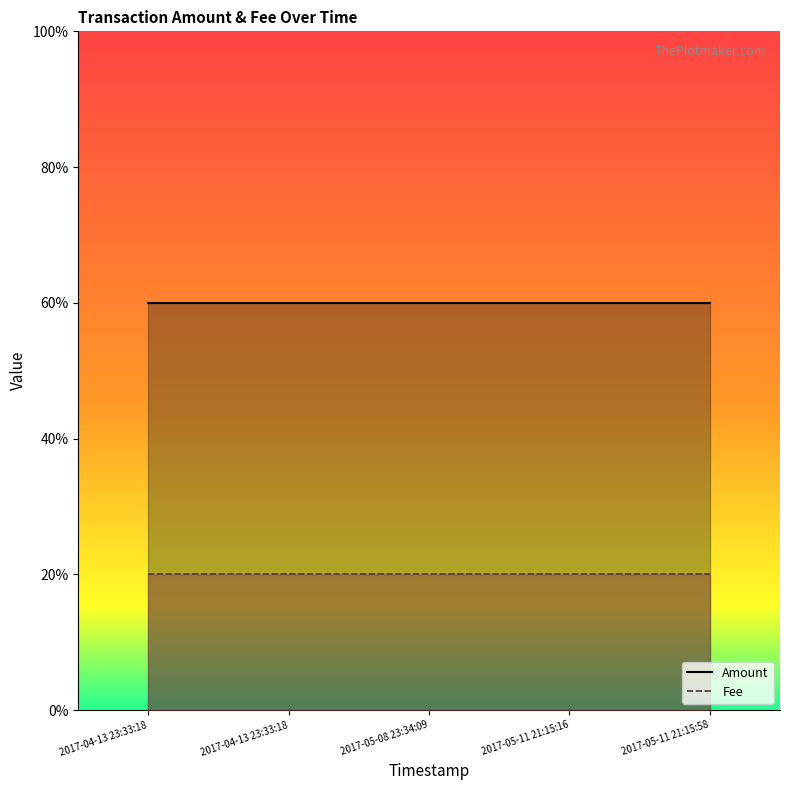

What is the sum of all Amount values?

15